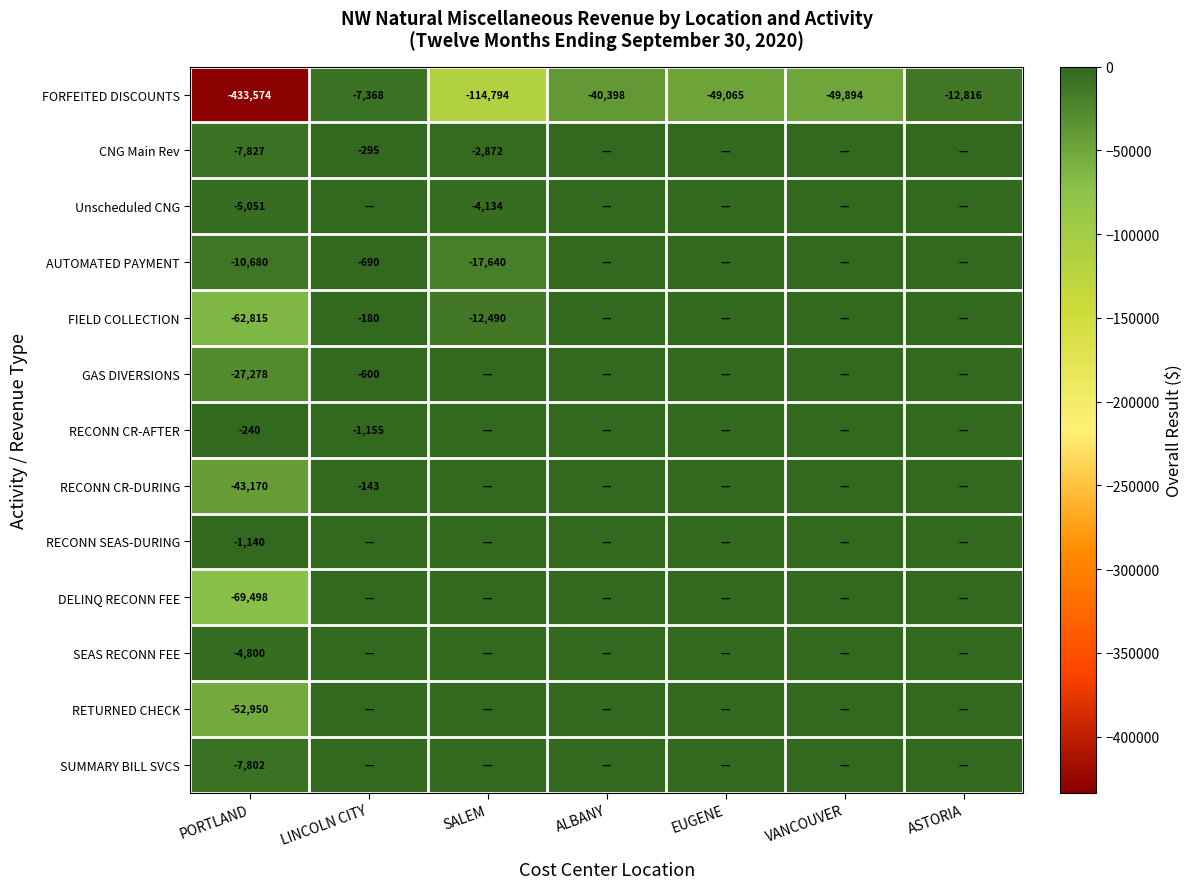

At PORTLAND, list the series in order from smallest to largest.

FORFEITED DISCOUNTS, DELINQ RECONN FEE, FIELD COLLECTION, RETURNED CHECK, RECONN CR-DURING, GAS DIVERSIONS, AUTOMATED PAYMENT, CNG Main Rev, SUMMARY BILL SVCS, Unscheduled CNG, SEAS RECONN FEE, RECONN SEAS-DURING, RECONN CR-AFTER